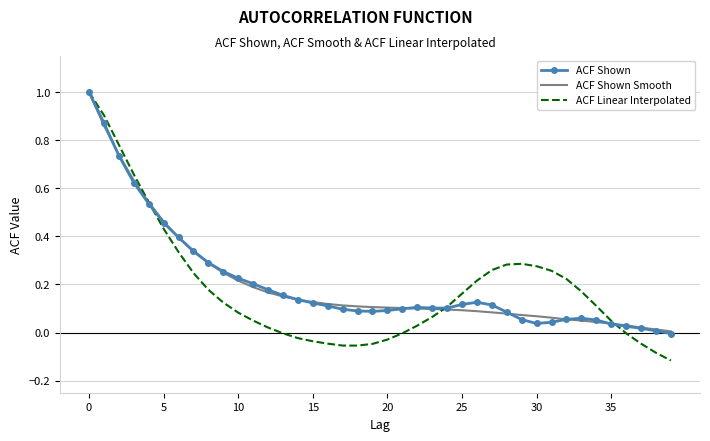

Which series has the largest range (max minus min)?

ACF Linear Interpolated